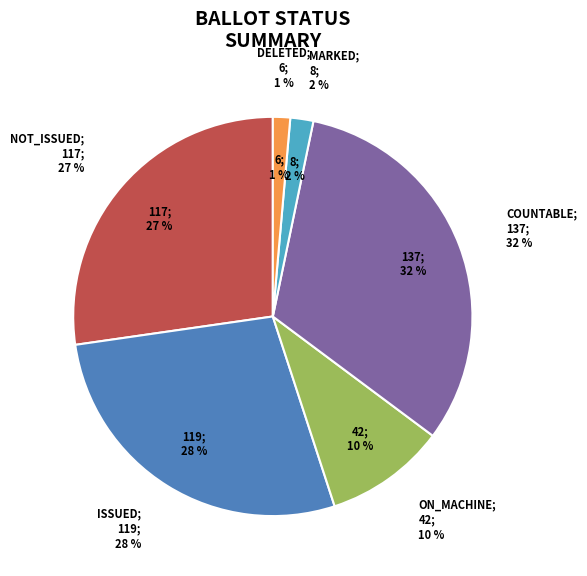

To the nearest percent, what percentage of the pie is COUNTABLE?

32%